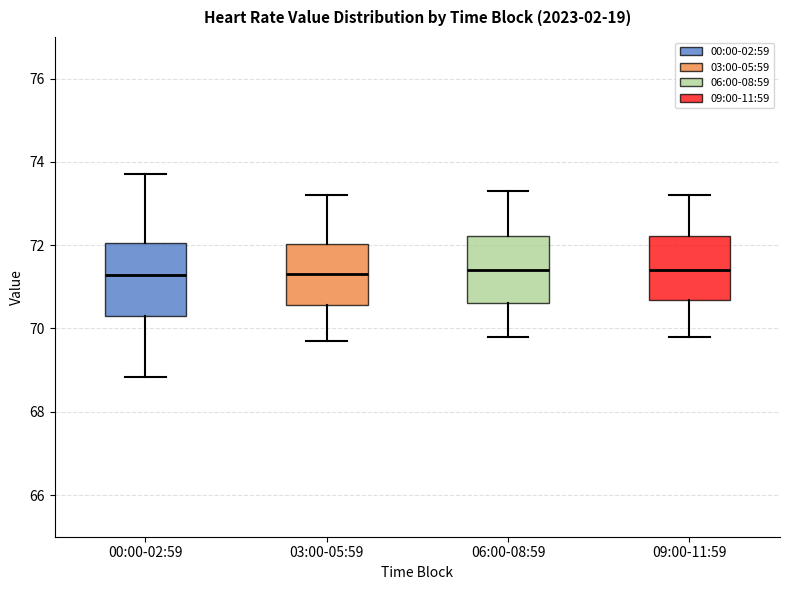

Reading left to right, transcribe this box plot: for each box, give where its median line is, the range the box spans, and where its two whiskers end, as read against the y-axis. The values are not printed on the chart, so give them approximately, as read against the axis.

00:00-02:59: median 71.2, box 70.4 to 72.0, whiskers 68.8 to 73.8
03:00-05:59: median 71.4, box 70.6 to 72.0, whiskers 69.8 to 73.2
06:00-08:59: median 71.4, box 70.6 to 72.2, whiskers 69.8 to 73.4
09:00-11:59: median 71.4, box 70.6 to 72.2, whiskers 69.8 to 73.2